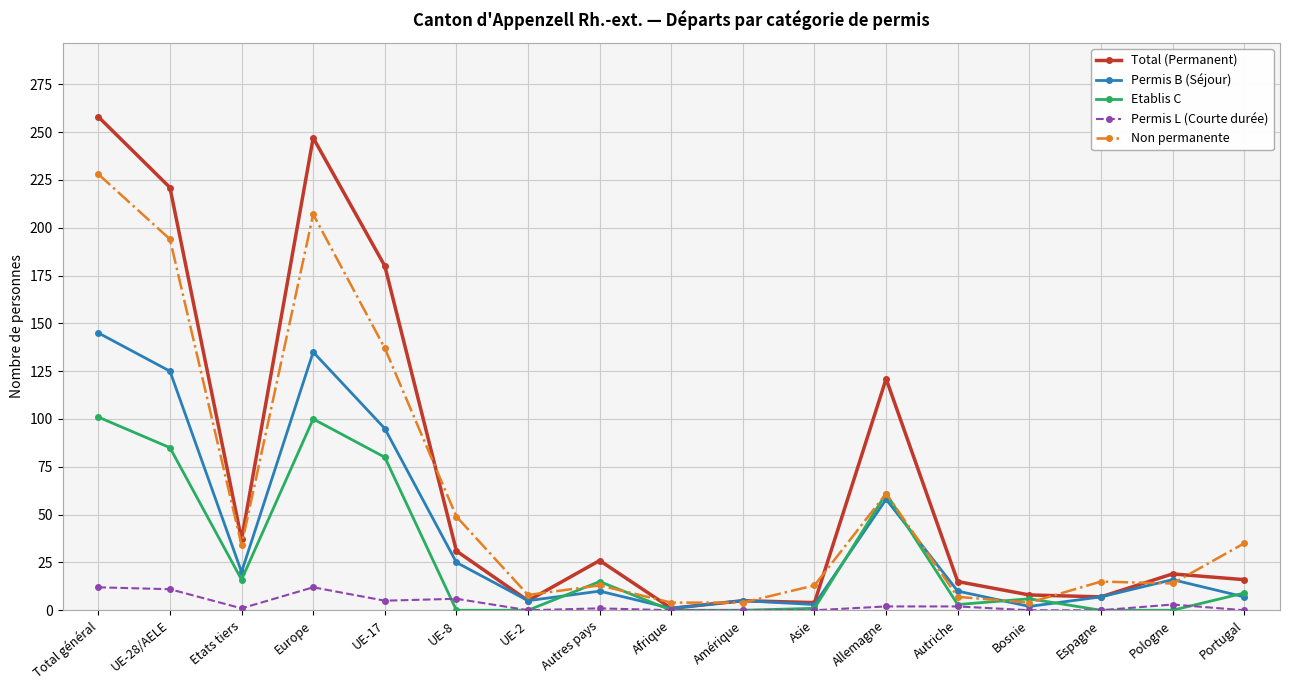

Rank the series by their maximum value, from lowest to highest.

Permis L (Courte durée), Etablis C, Permis B (Séjour), Non permanente, Total (Permanent)